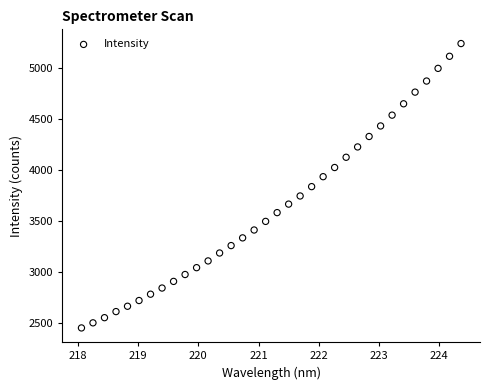

What is the range of X values (max minus min)?

6.3